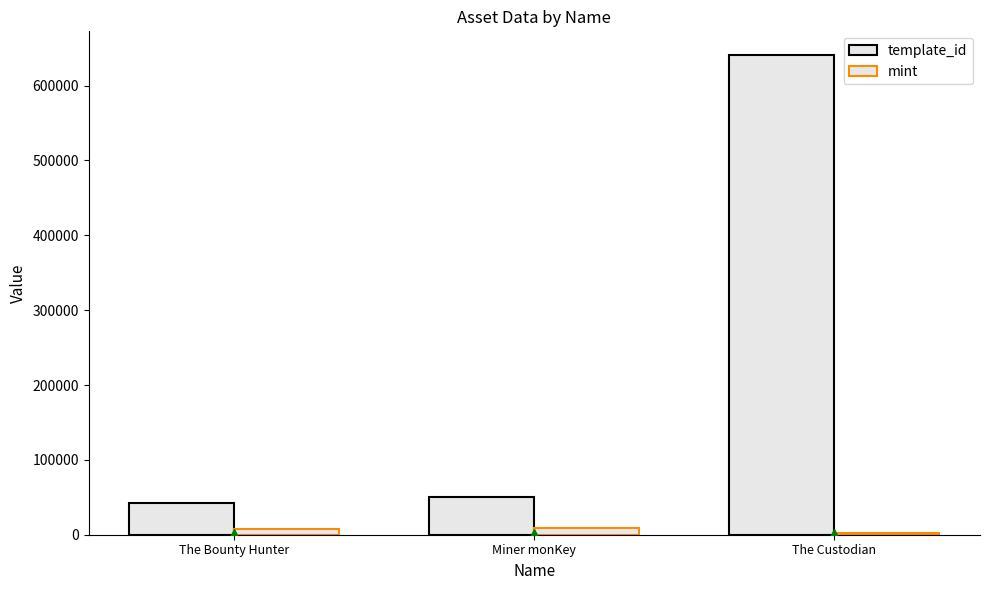

Reading right to left, what are all the values shown in this chart?

template_id: 640424	49849	42421
mint: 2301	8959	7120